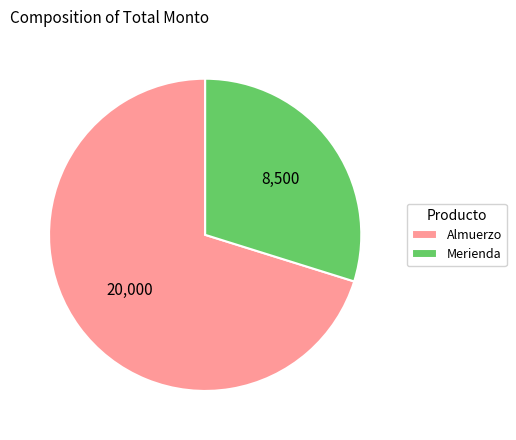

Is the sum of Almuerzo and Merienda greater than half?

Yes